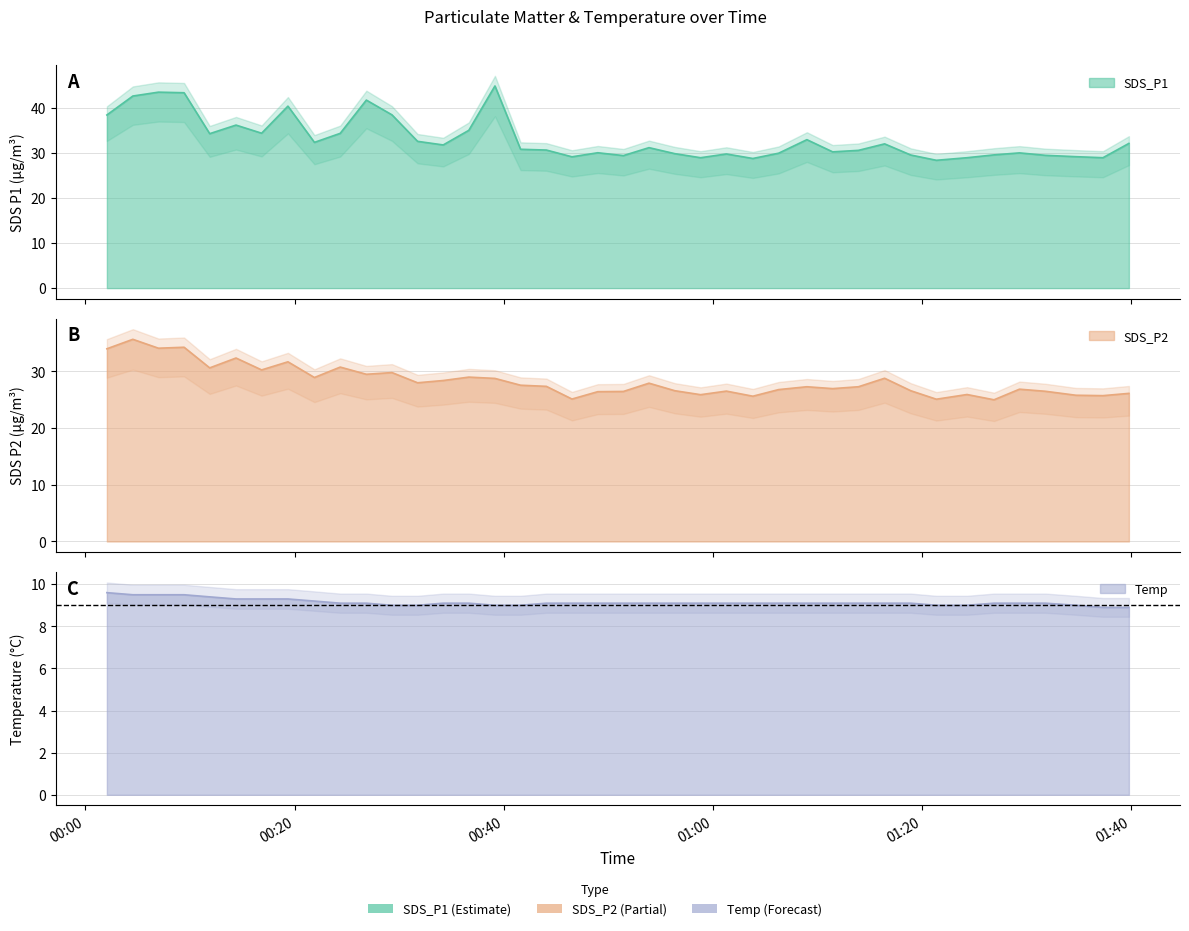

List the series in order of their peak value, lowest first.

Temp, SDS_P2, SDS_P1